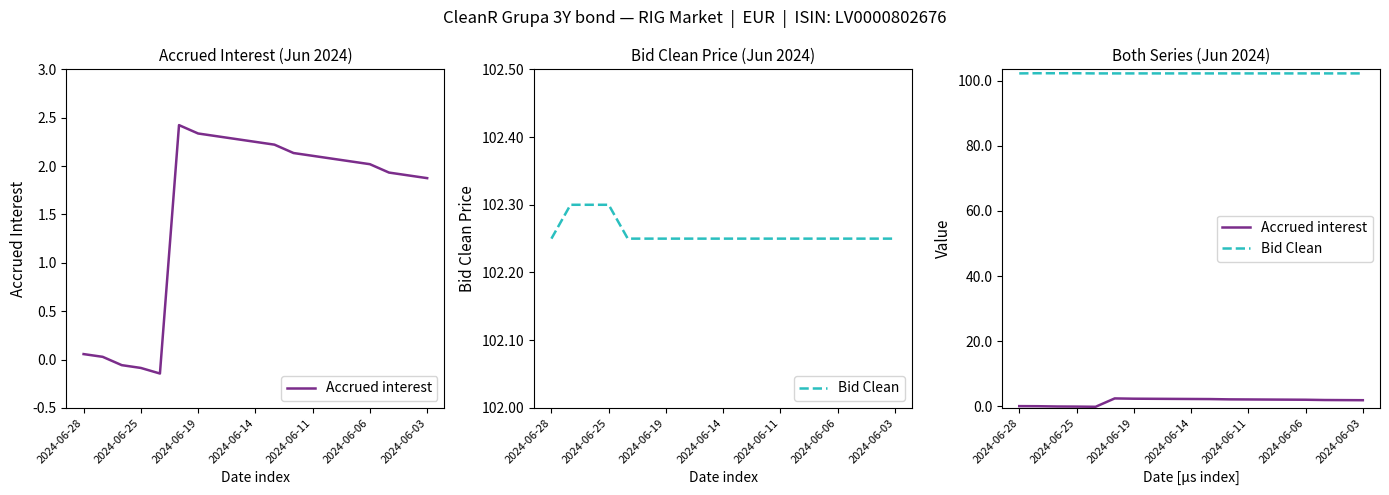

How many values in the Accrued interest series exceed 2?

11